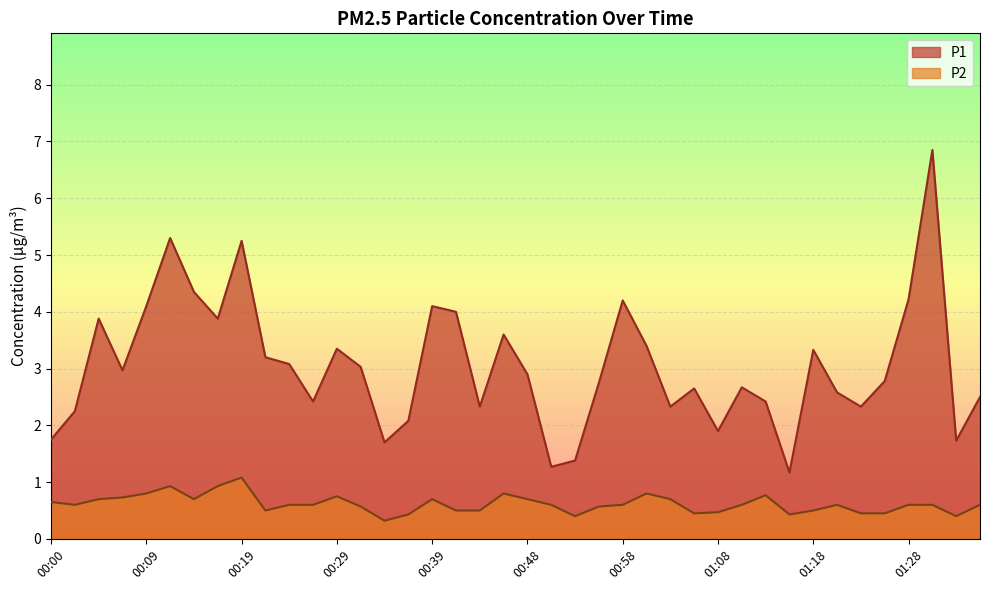

Where is P1 nearest to the value 4?

00:41